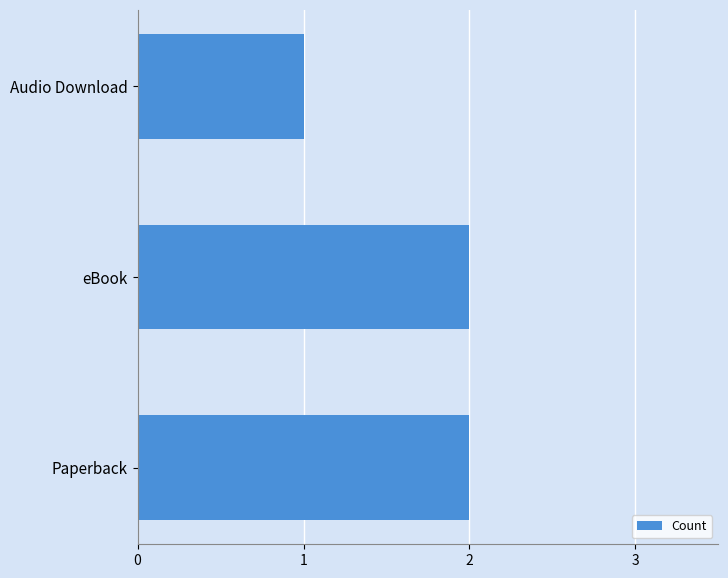

What is the difference between the maximum and minimum values?

1